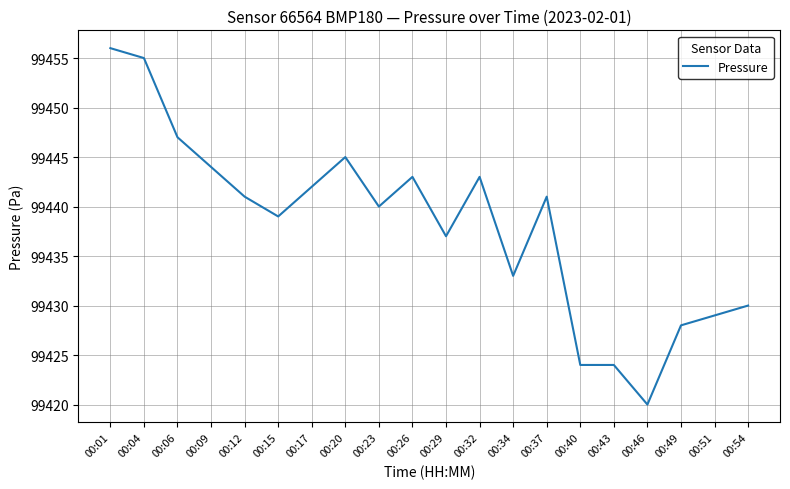

The value at 00:46 is 99420. True or false?

True